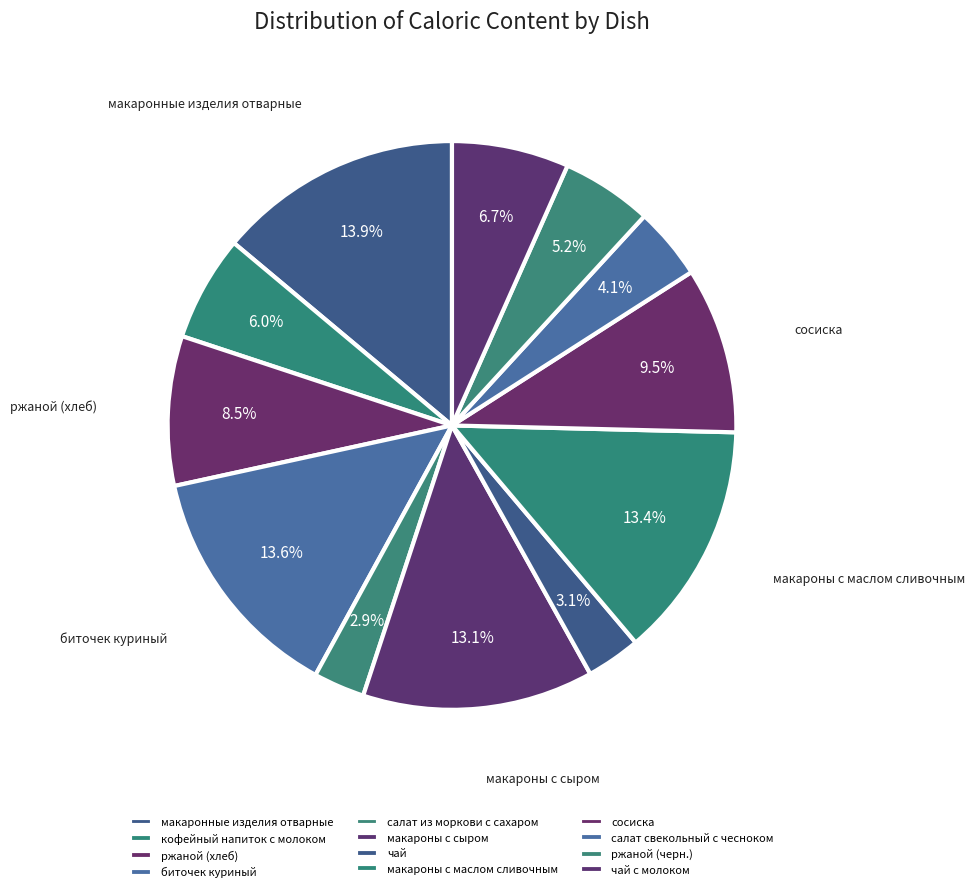

What is the ratio of the value at макаронные изделия отварные to the value at макароны с маслом сливочным?

1.0